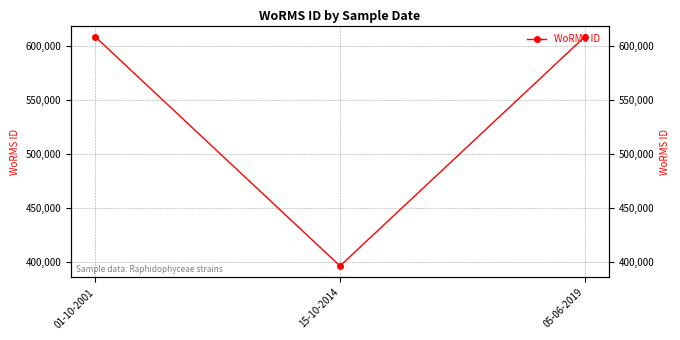

What position from the left is 01-10-2001?

1